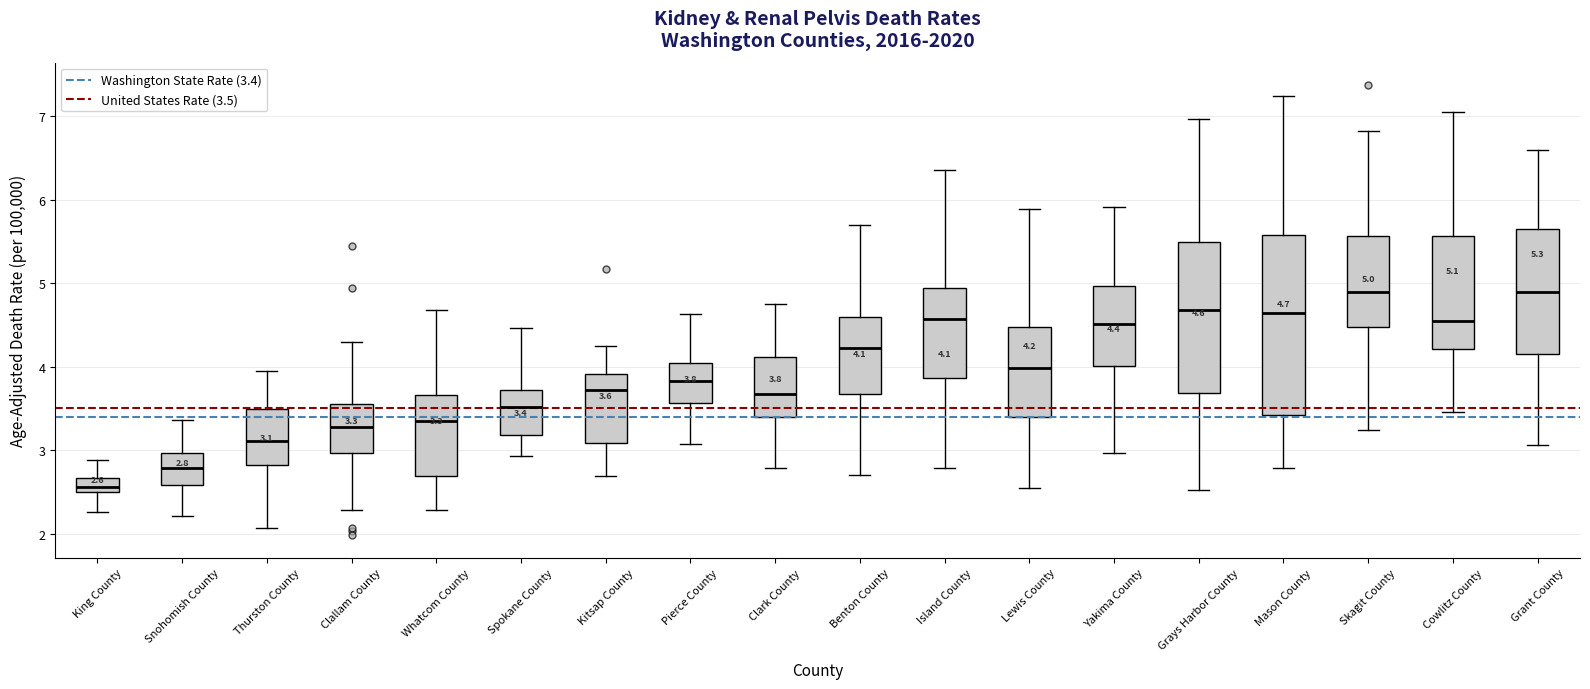

Which box has the lowest median line?

King County